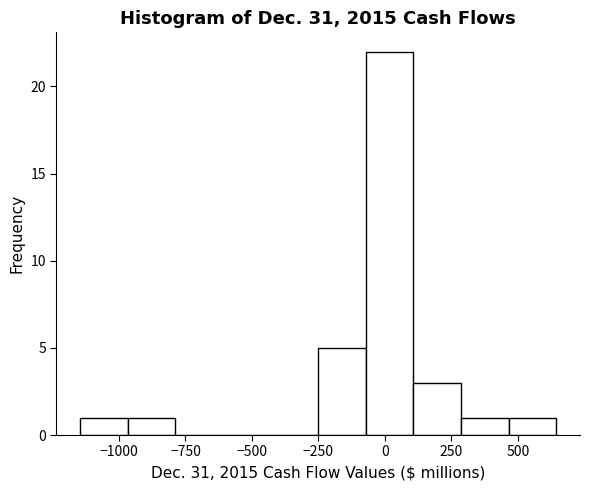

Around what value on the x-axis is the tallest bar? Give the approximate position of its centre, as read against the axis.

0